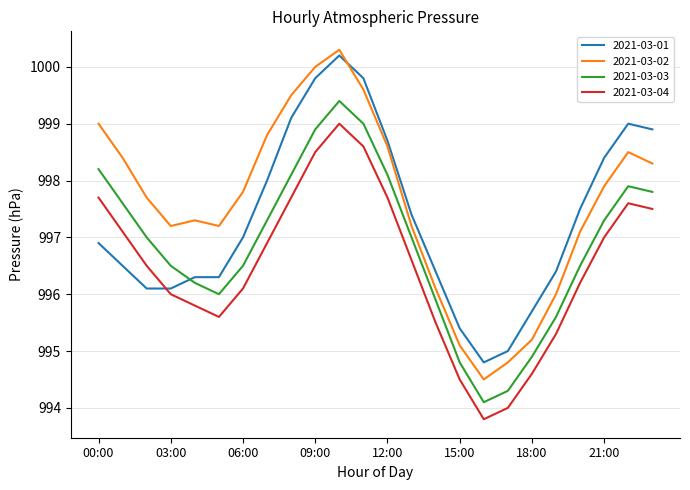

Rank the series by their average value, from lowest to highest.

2021-03-04, 2021-03-03, 2021-03-01, 2021-03-02